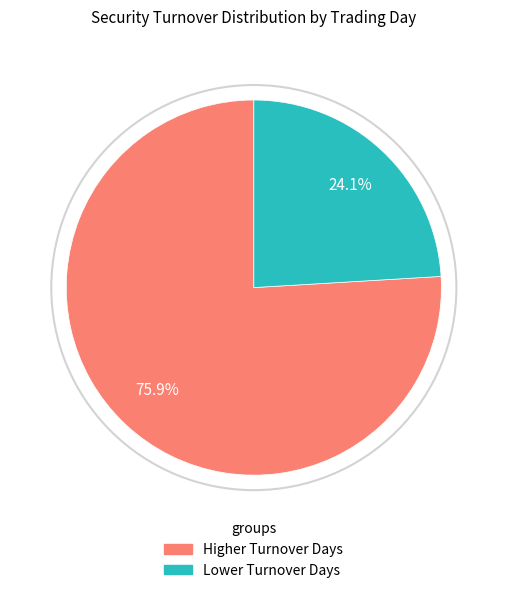

Is there a majority slice in this chart?

Yes